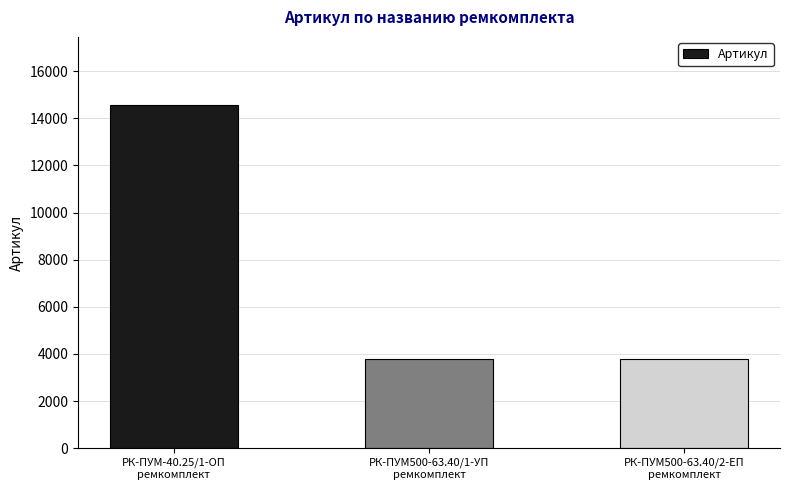

What is the sum of the values at РК-ПУМ500-63.40/2-ЕП
ремкомплект and РК-ПУМ500-63.40/1-УП
ремкомплект?

7603